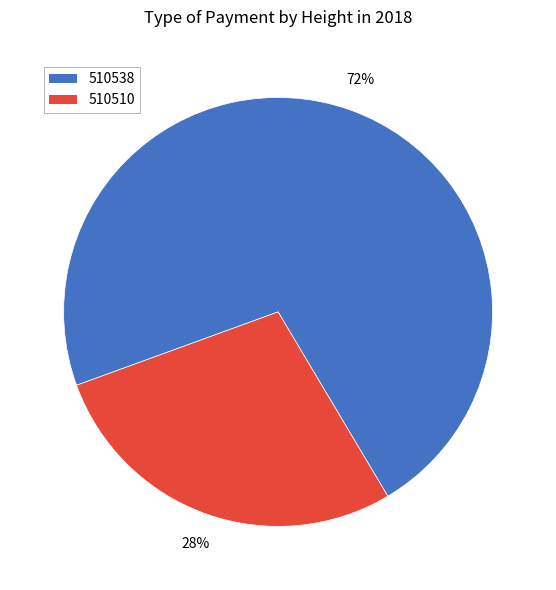

How many segments does this pie chart have?

2